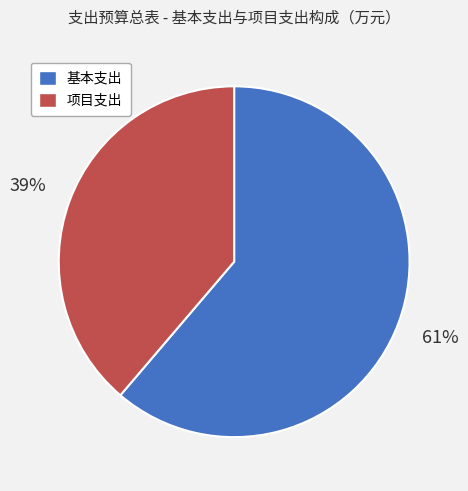

What percentage is the 基本支出 slice, to the nearest percent?

61%